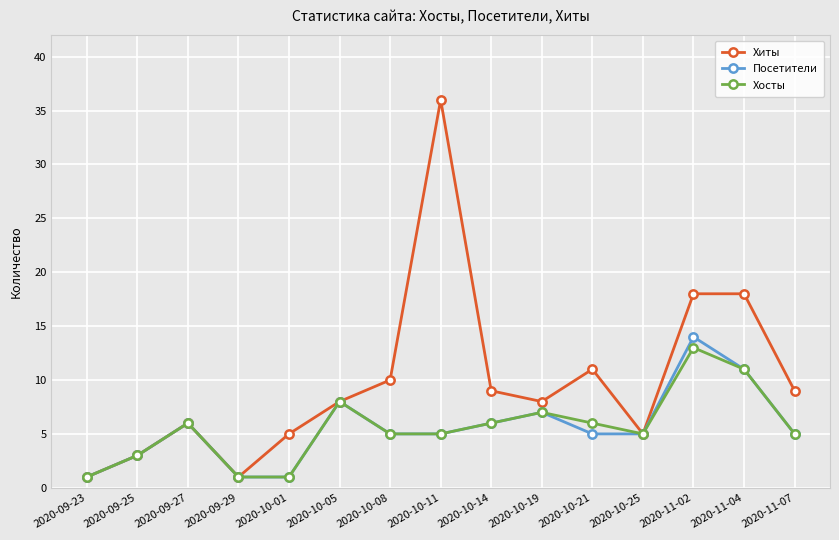

Between 2020-09-23 and 2020-10-19, which series saw the biggest shift?

Хиты